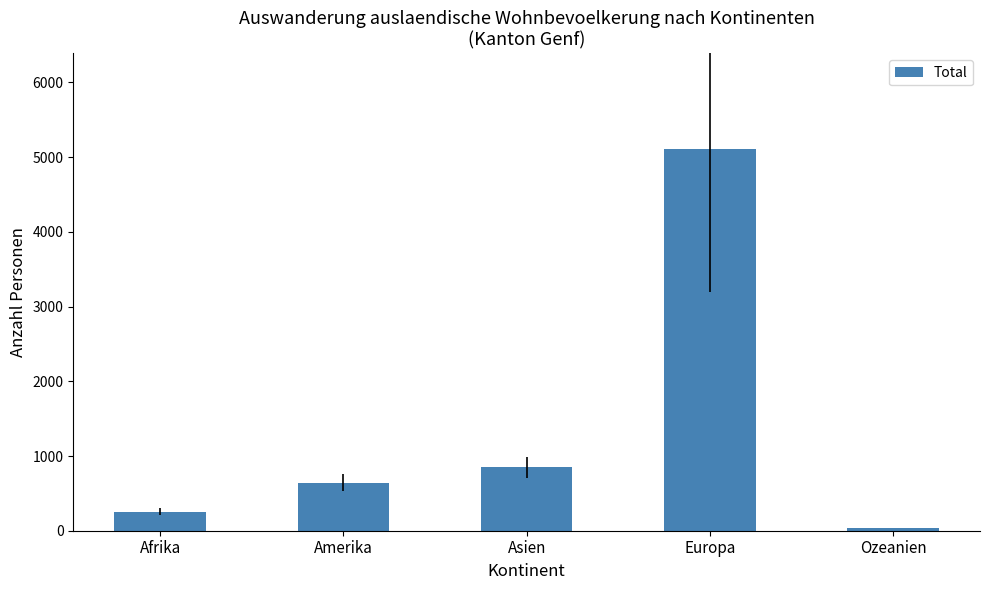

Are the bars horizontal?

No